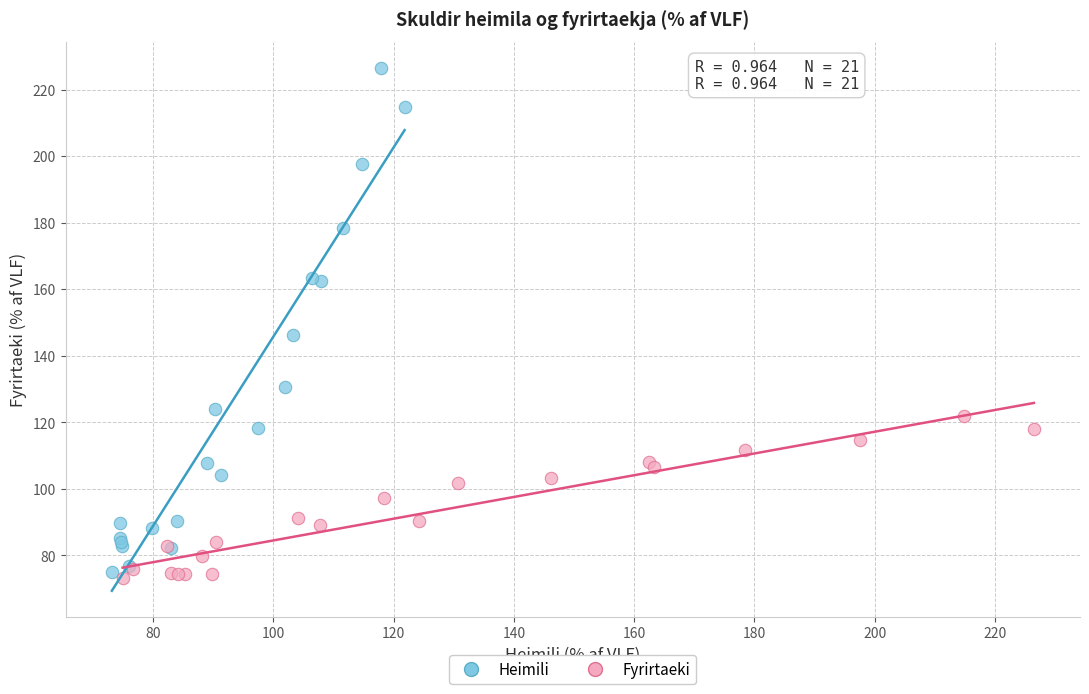

What are all the series names shown in the legend?

Heimili, Fyrirtaeki